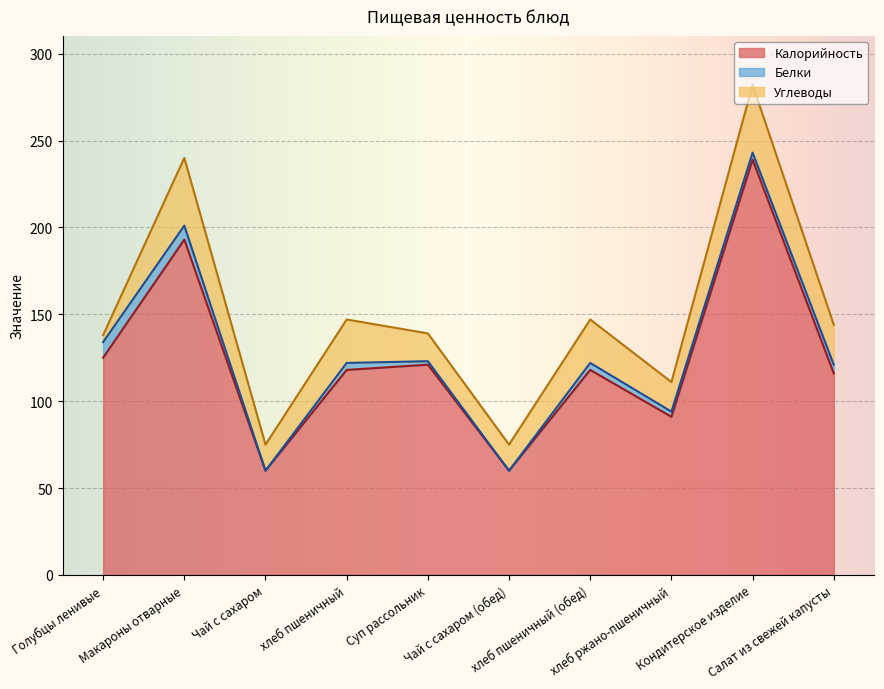

Which series has the largest total across all categories?

Калорийность